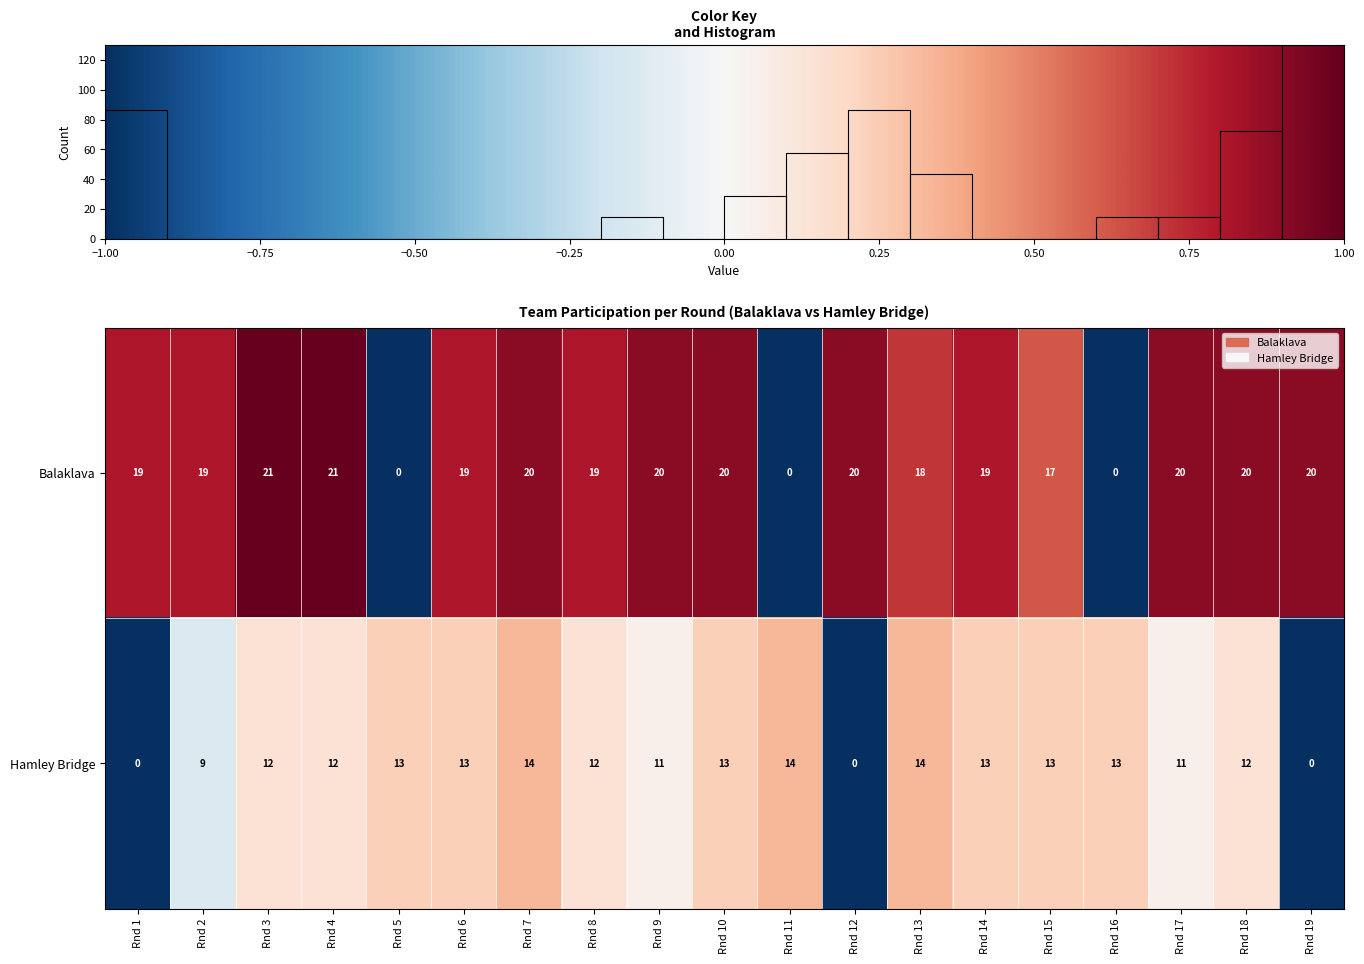

True or false: Hamley Bridge has a value of 6 at Rnd 15.

False